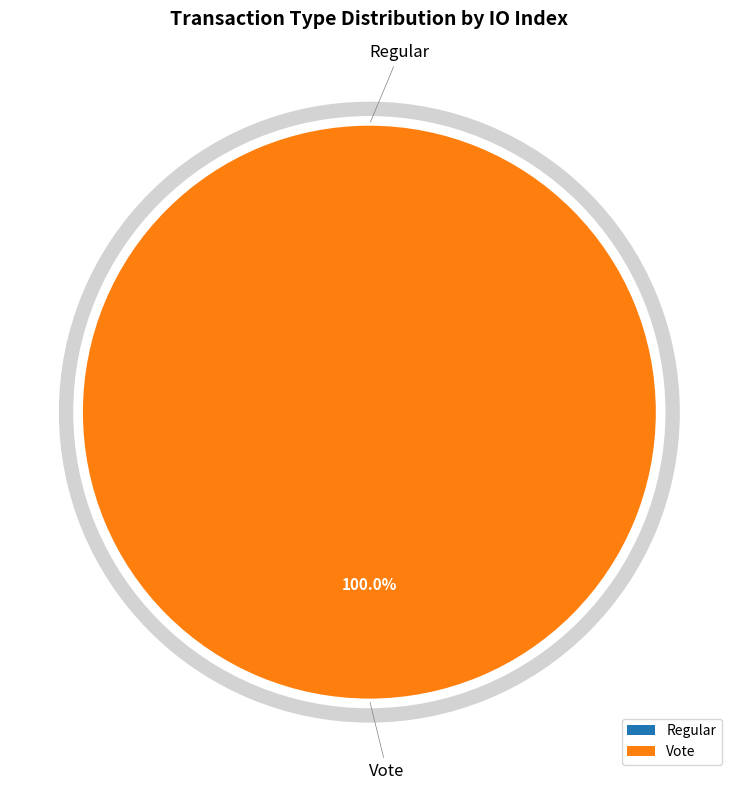

Is there a majority slice in this chart?

Yes